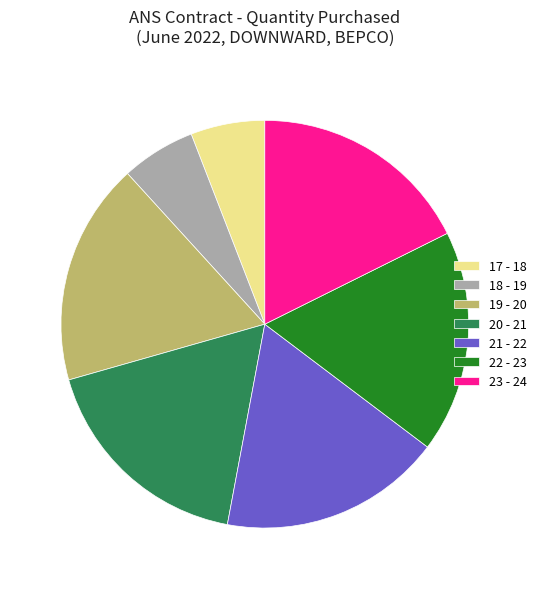

Is the sum of 18 - 19 and 23 - 24 greater than half?

No